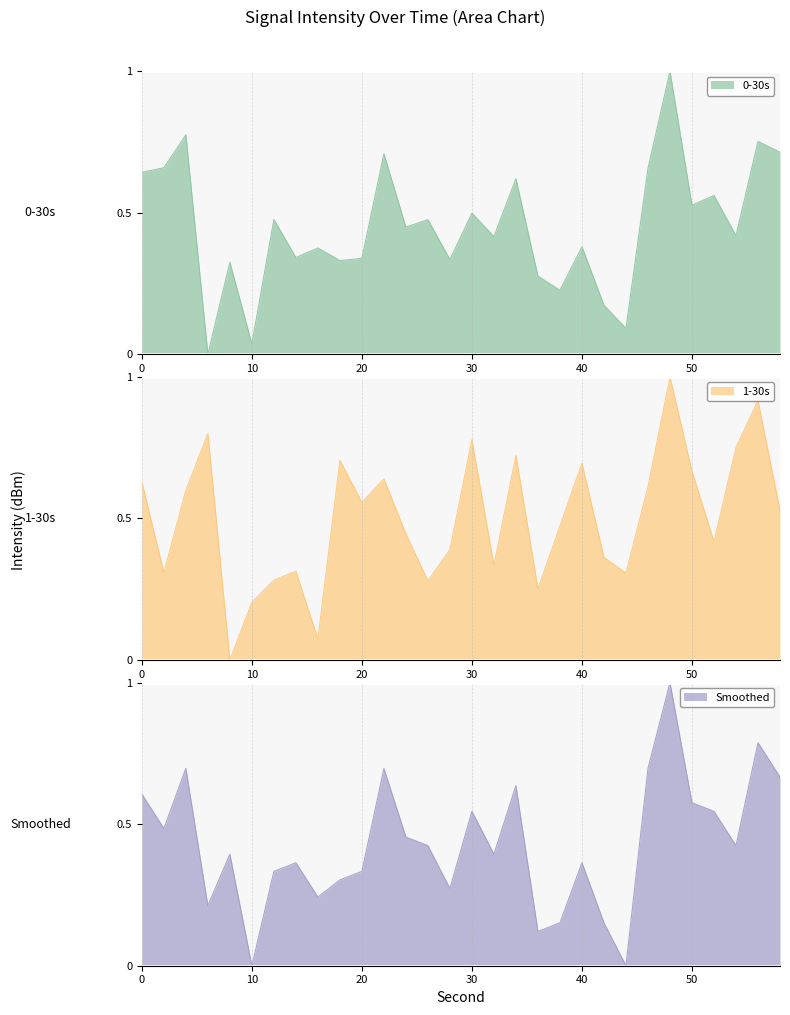

True or false: 0-30s and Smoothed cross at least once.

True